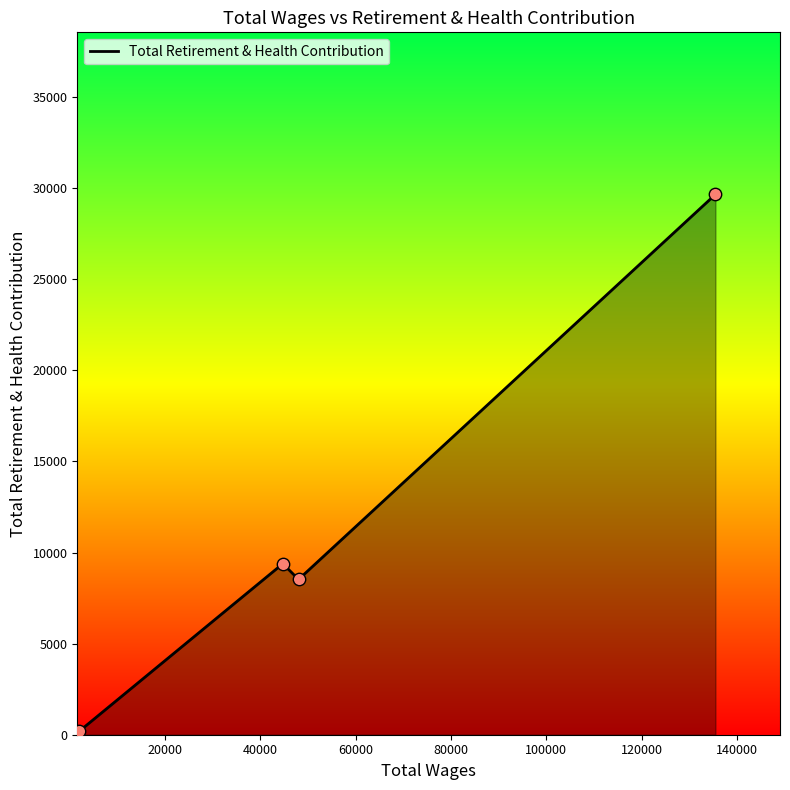

What is the average value?

11940